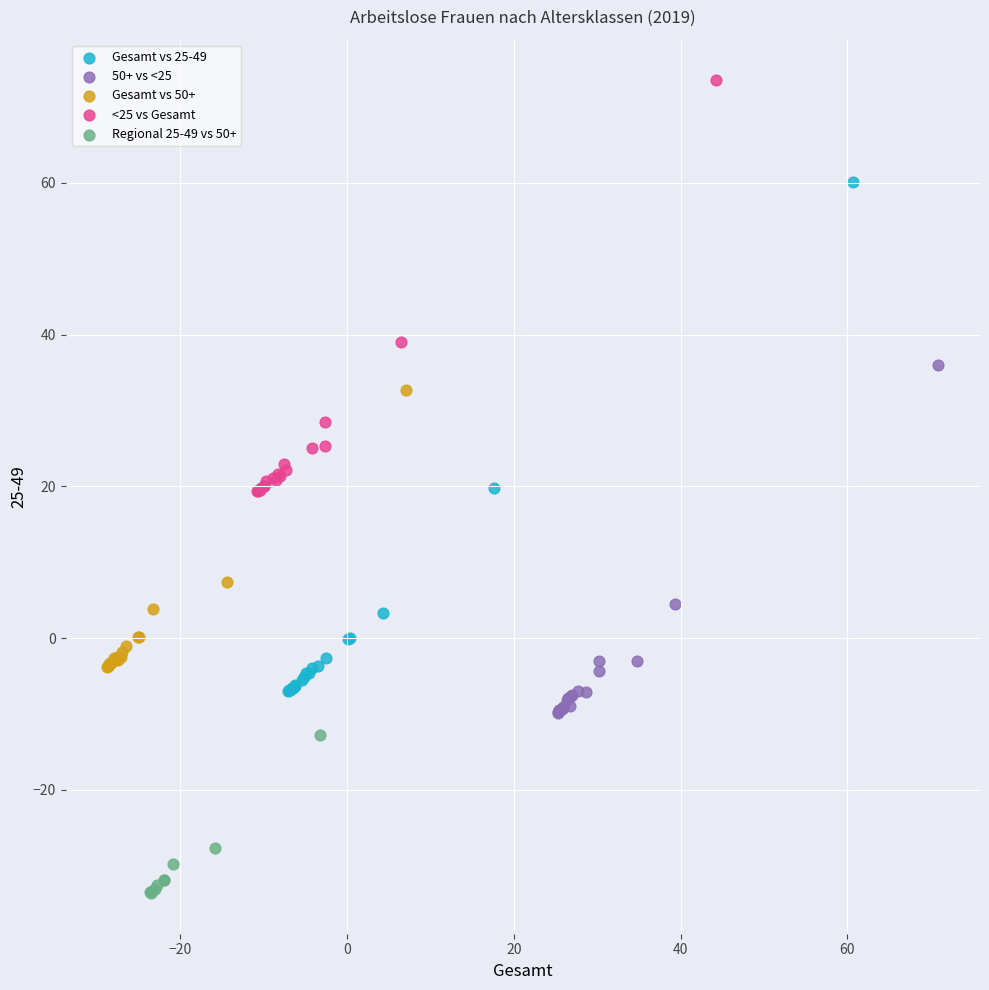

Which series contains the highest Y value?

<25 vs Gesamt